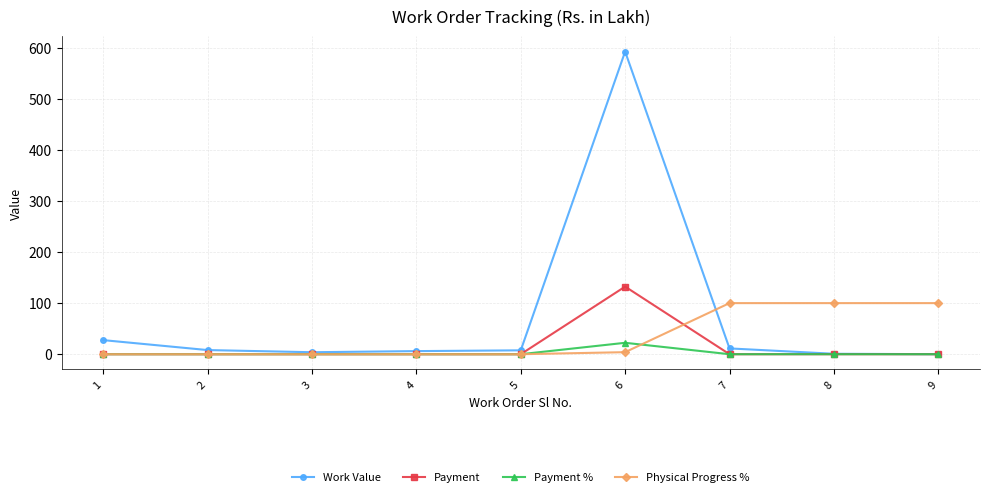

The Payment series shows 72.2 at 7. True or false?

False